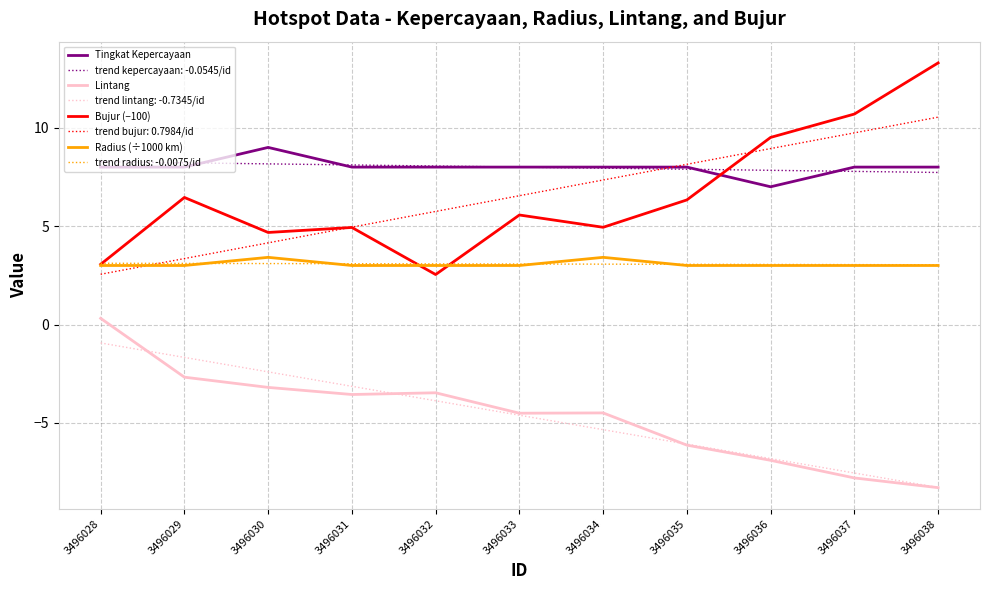

What is the difference between the highest and lowest values at 3496037?

18.5